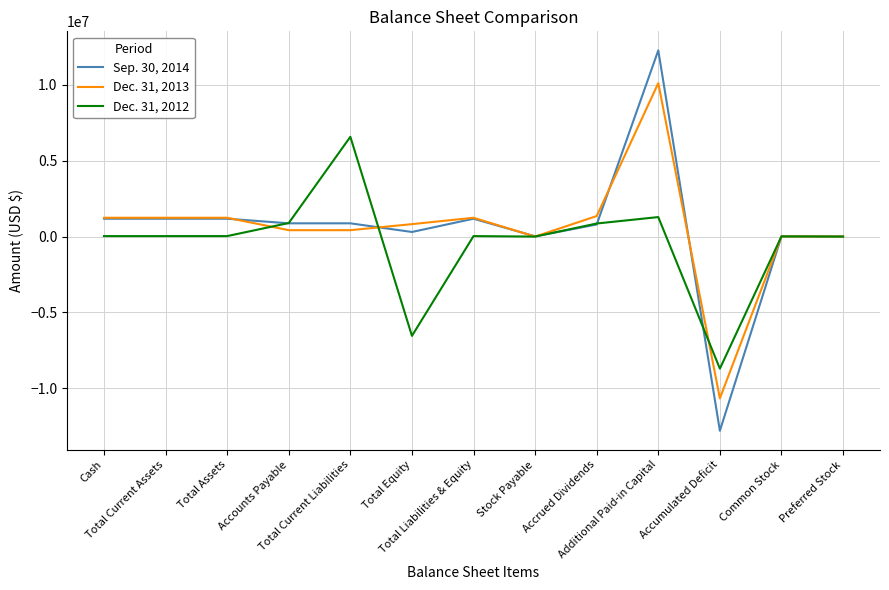

Which series has the widest spread of values?

Sep. 30, 2014